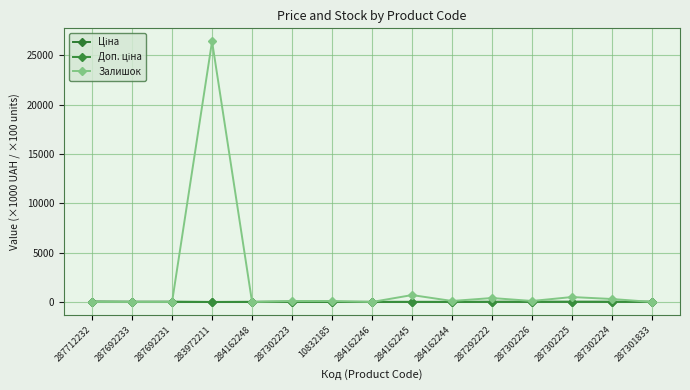

Reading left to right, what are all the values shown in this chart?

Ціна: 287712232=30.5	287692233=18.7	287692231=18.7	283972211=0.0	284162248=9.4	287302223=19.8	10832185=5.6	284162246=9.4	284162245=9.4	284162244=9.4	287292222=16.9	287302226=19.8	287302225=19.8	287302224=19.8	287301833=19.8
Доп. ціна: 287712232=30.5	287692233=18.7	287692231=18.7	283972211=3.2	284162248=9.4	287302223=19.8	10832185=5.6	284162246=9.4	284162245=9.4	284162244=9.4	287292222=16.9	287302226=19.8	287302225=19.8	287302224=19.8	287301833=19.8
Залишок: 287712232=0.0	287692233=0.0	287692231=0.0	283972211=26400.0	284162248=0.0	287302223=100.0	10832185=100.0	284162246=0.0	284162245=700.0	284162244=100.0	287292222=400.0	287302226=100.0	287302225=500.0	287302224=300.0	287301833=0.0